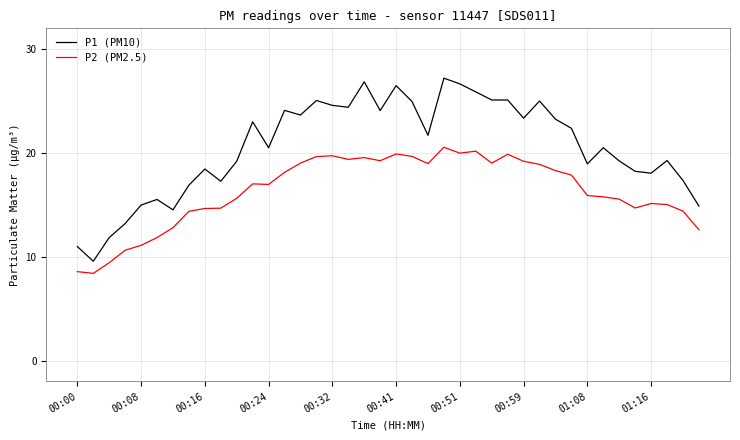

What is the greatest value displayed?

27.2